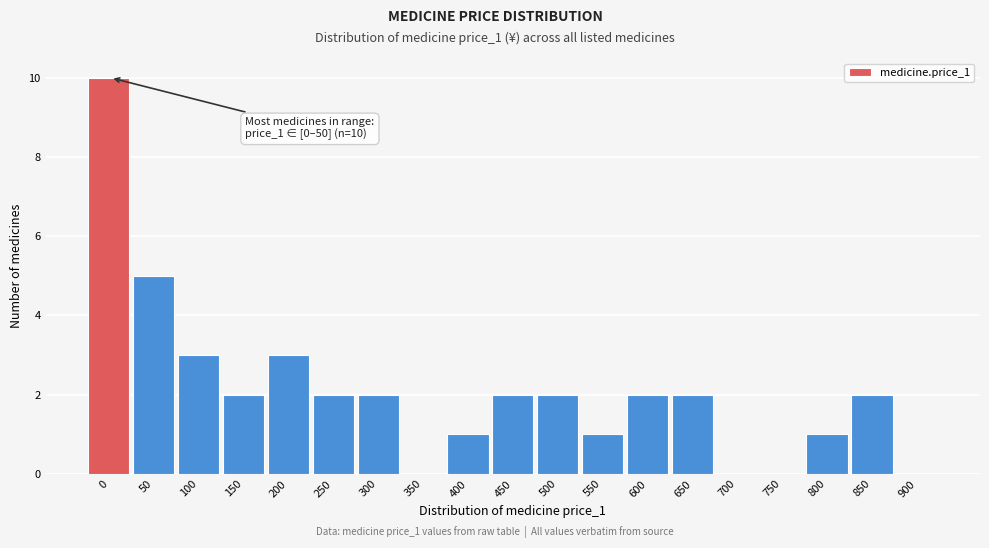

Reading left to right, transcribe all the data shown in this chart.

0=10	50=5	100=3	150=2	200=3	250=2	300=2	350=0	400=1	450=2	500=2	550=1	600=2	650=2	700=0	750=0	800=1	850=2	900=0